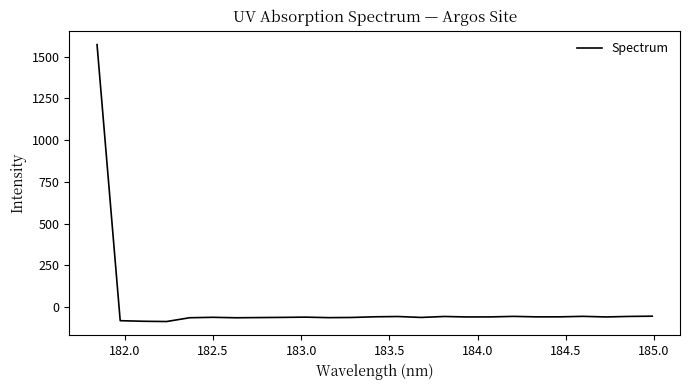

What is the minimum value shown in the chart?

-86.1